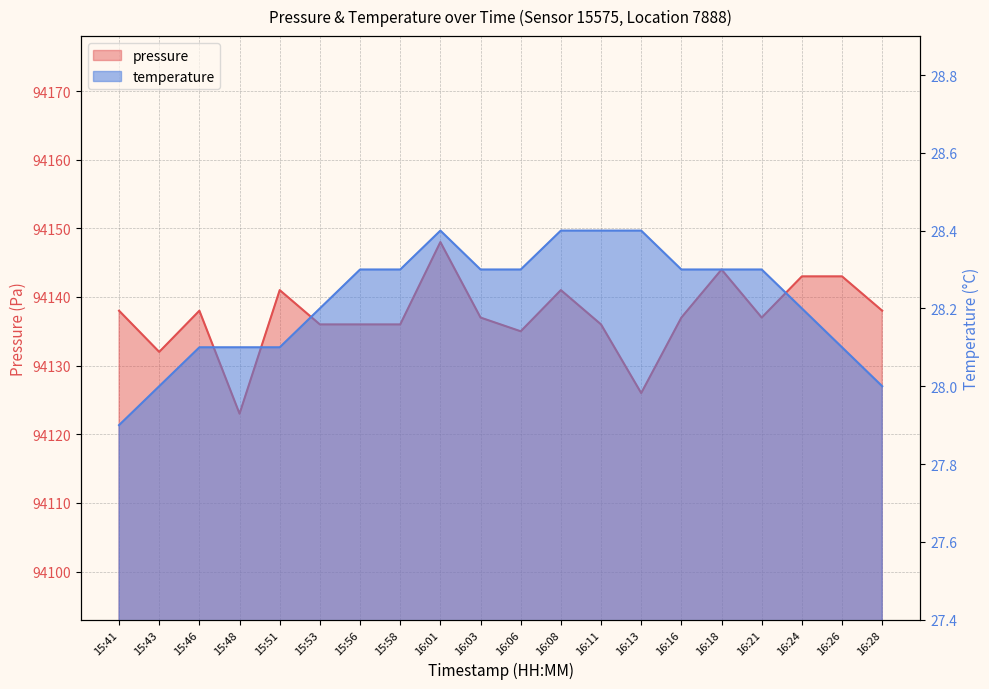

How many interior local valleys does the pressure series have?

5